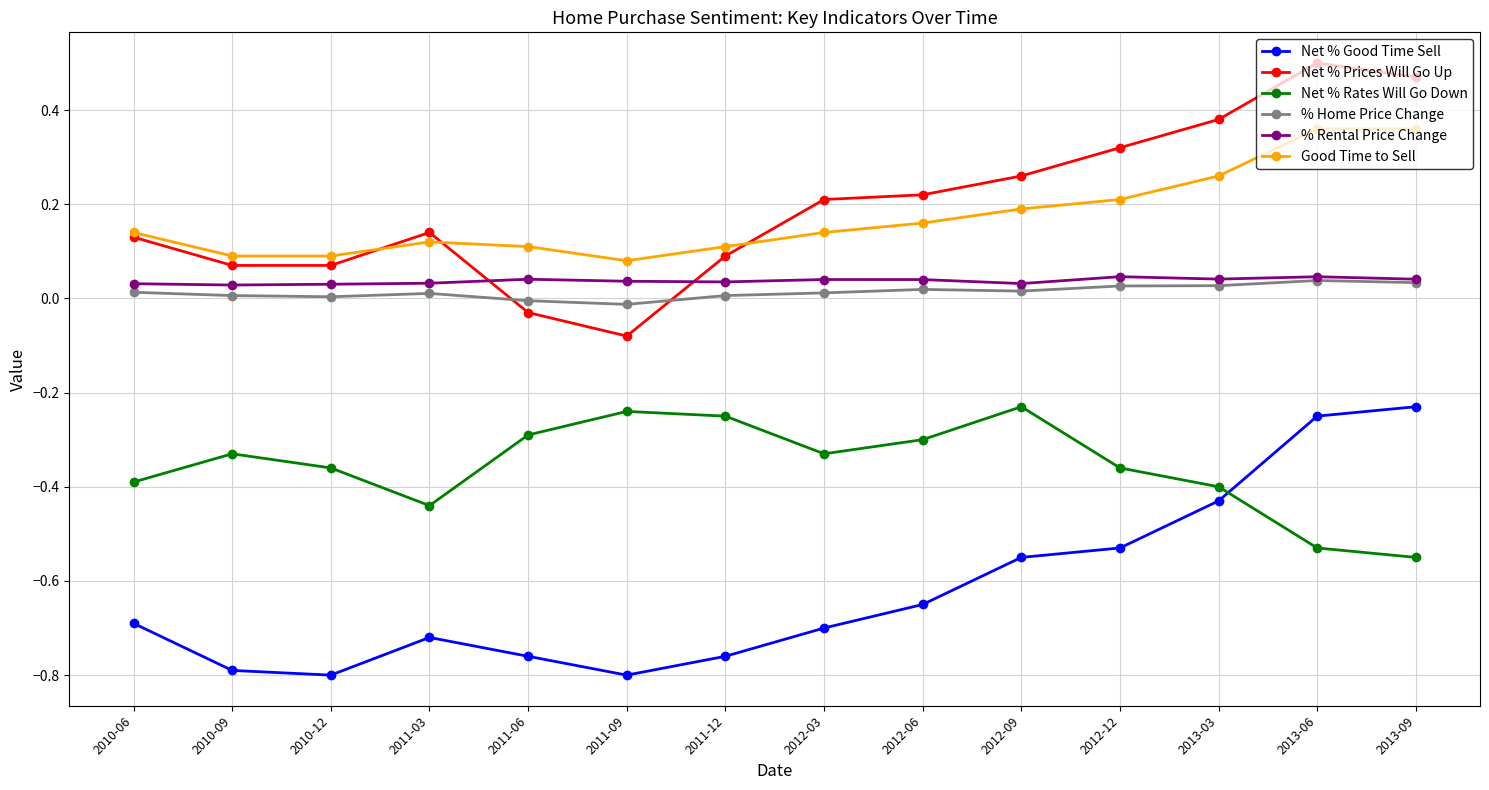

True or false: % Home Price Change and Good Time to Sell cross at least once.

False